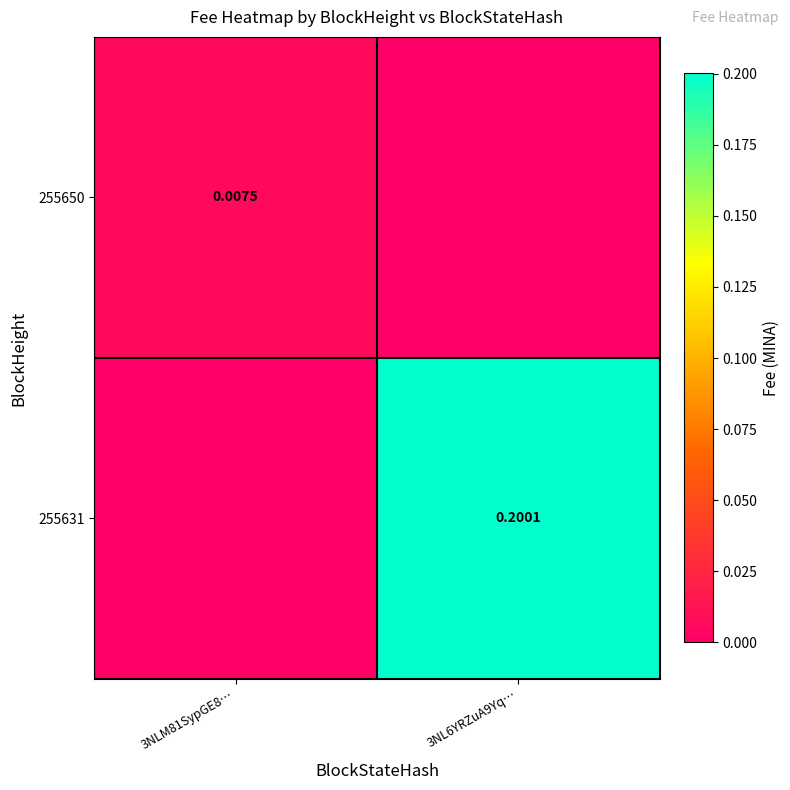

Is the value of 255631 at 3NL6YRZuA9Yq… greater than the value of 255650 at 3NLM81SypGE8…?

Yes